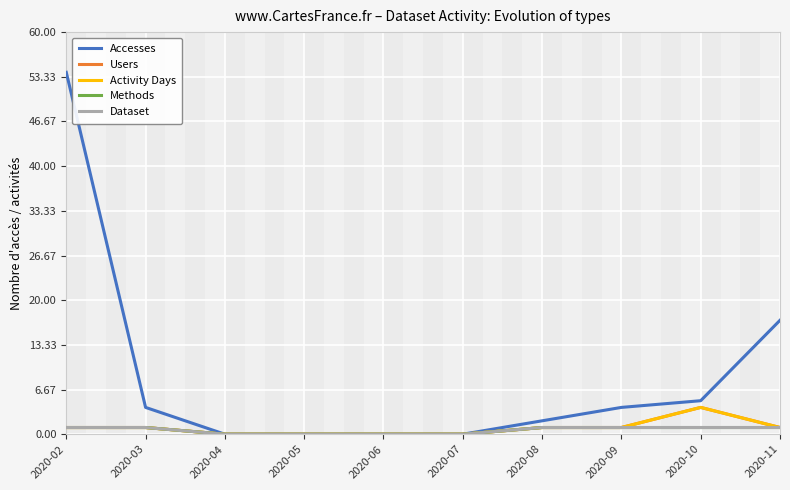

Where is the first local maximum for Activity Days?

2020-10